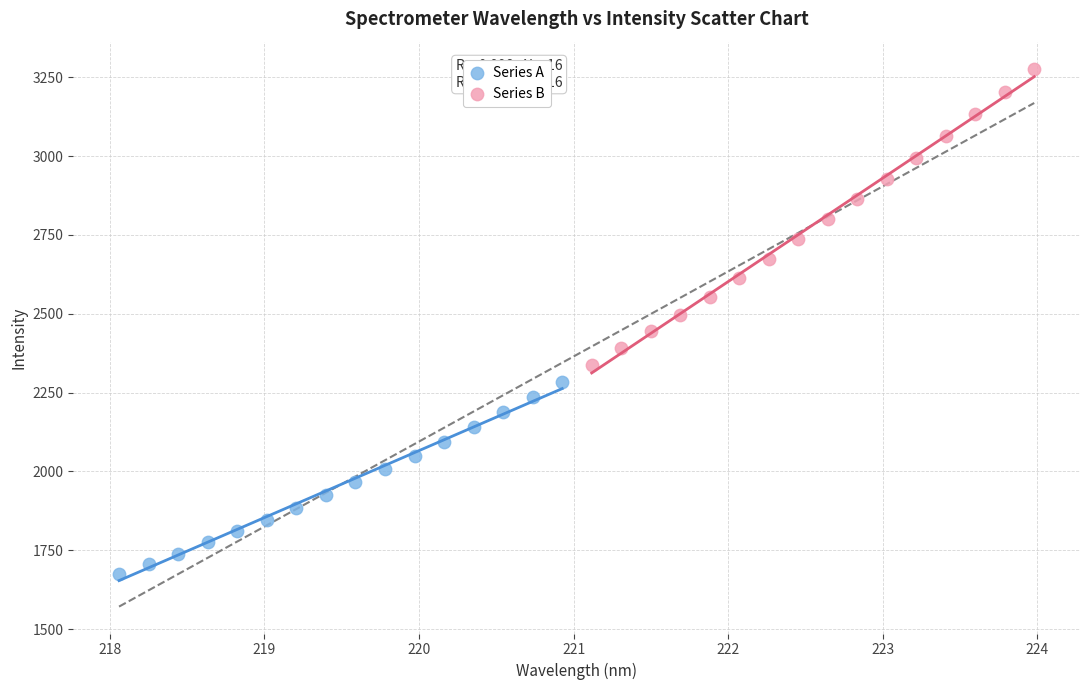

Which series reaches the maximum Y coordinate?

Series B